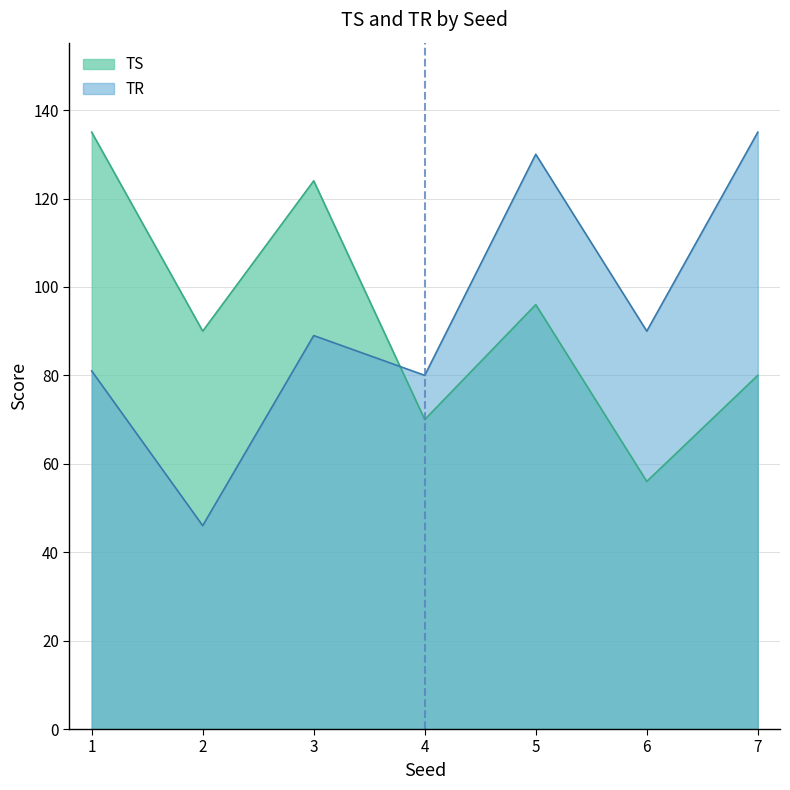

How many interior local valleys does the TR series have?

3